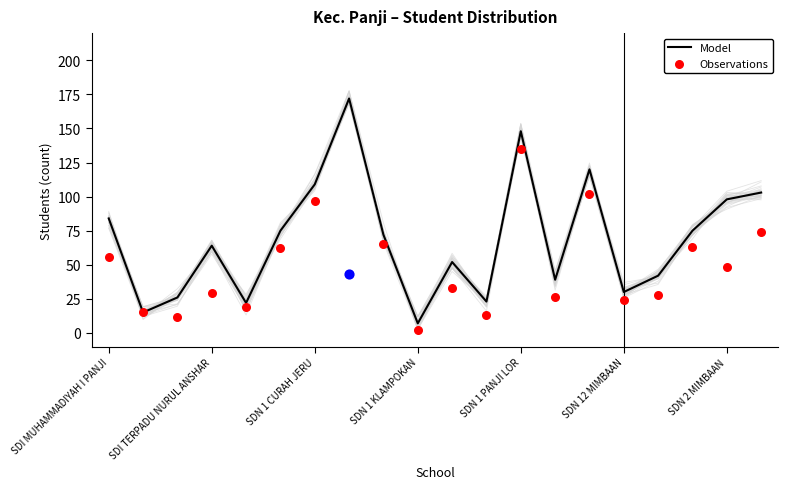

Which series reaches the minimum Y coordinate?

Observations